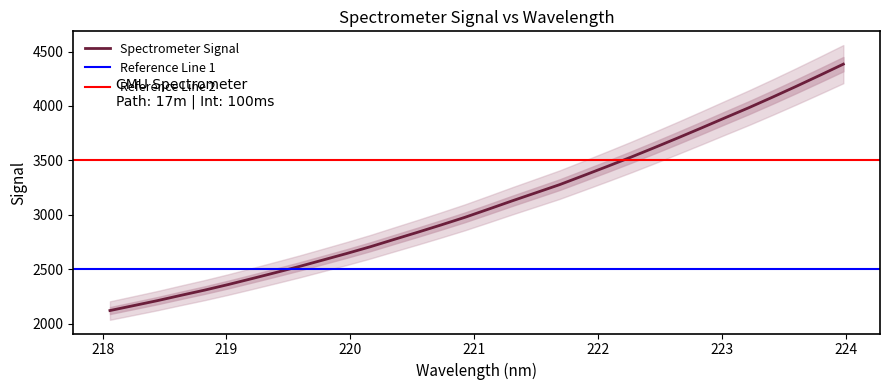

What is the minimum value for Spectrometer Signal?

2119.7